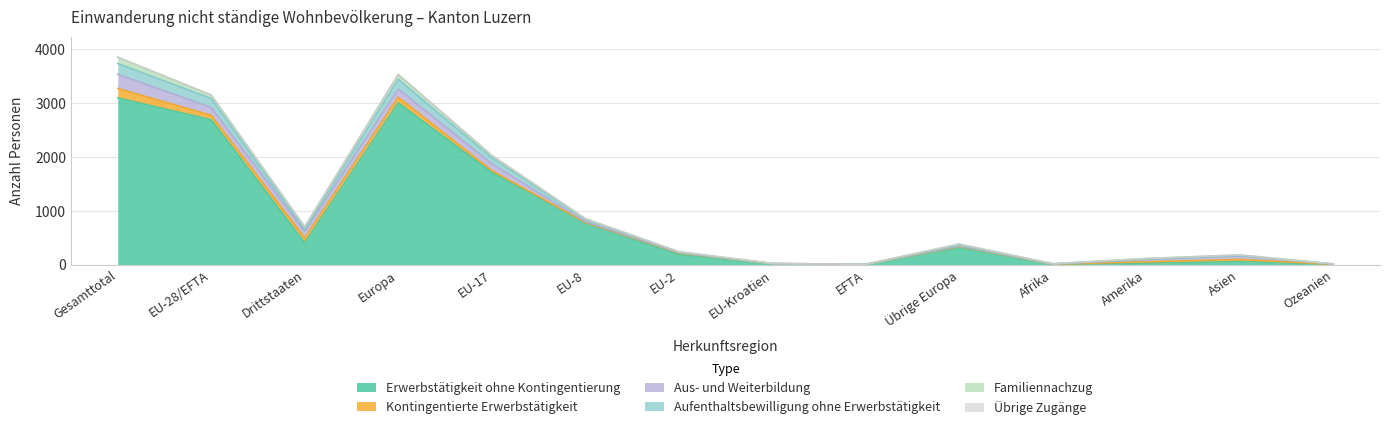

Is it true that Erwerbstätigkeit ohne Kontingentierung equals 36 at Amerika?

False